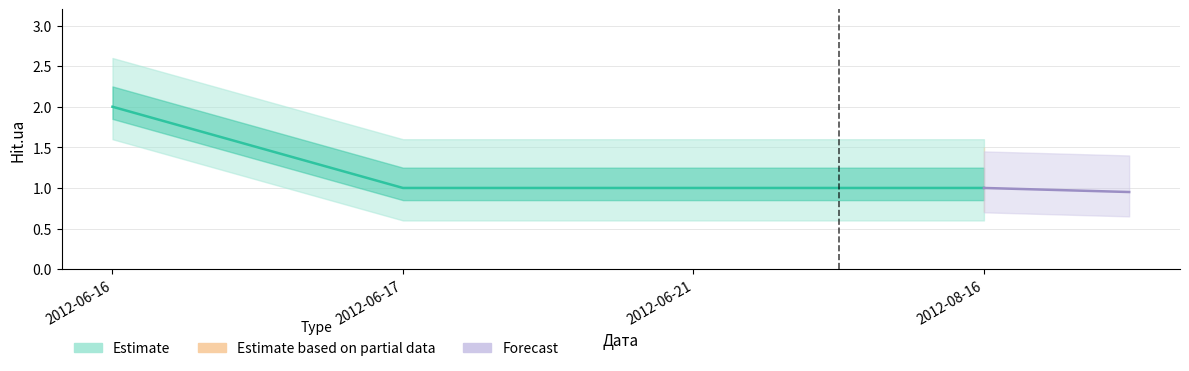

The chart shows a value of 1 at 2012-06-21. True or false?

True